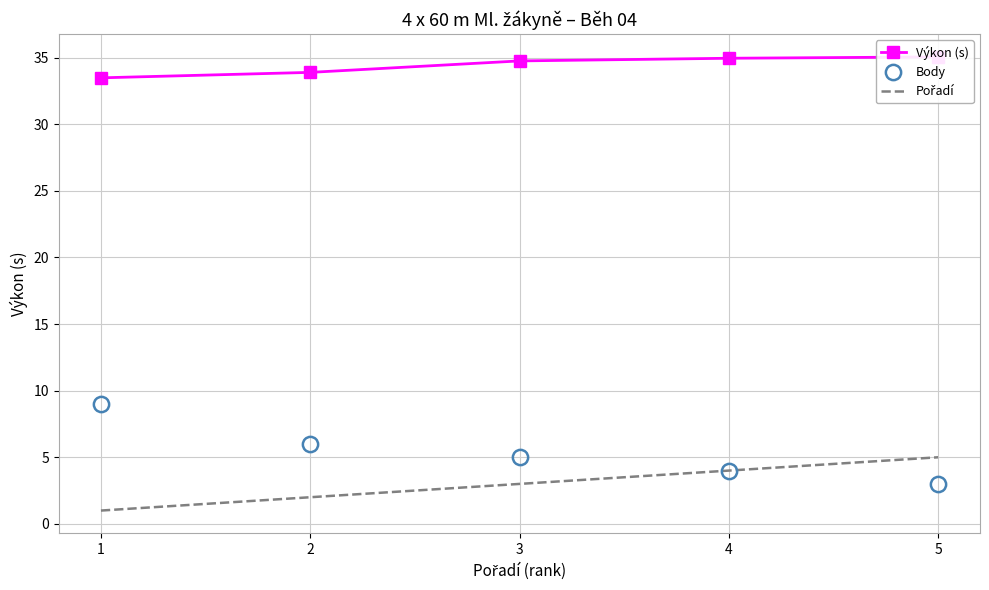

What is the minimum value shown in the chart?

1.0